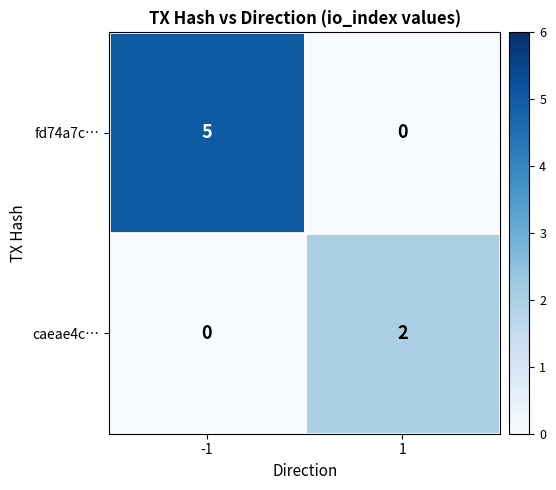

How many categories are shown in the chart?

2